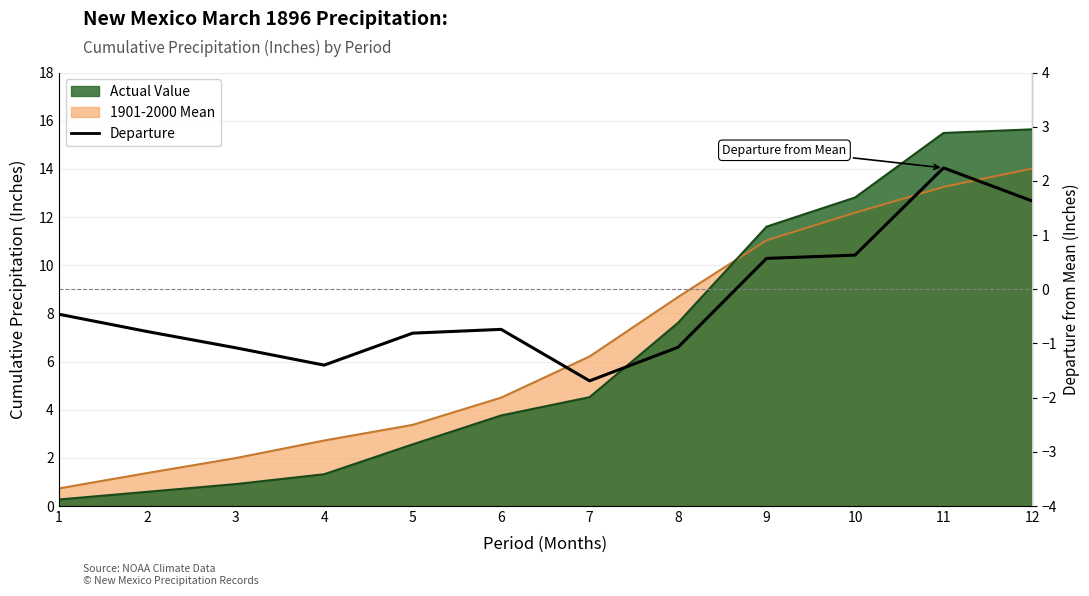

Is it true that the value at 3 is -1.4?

False